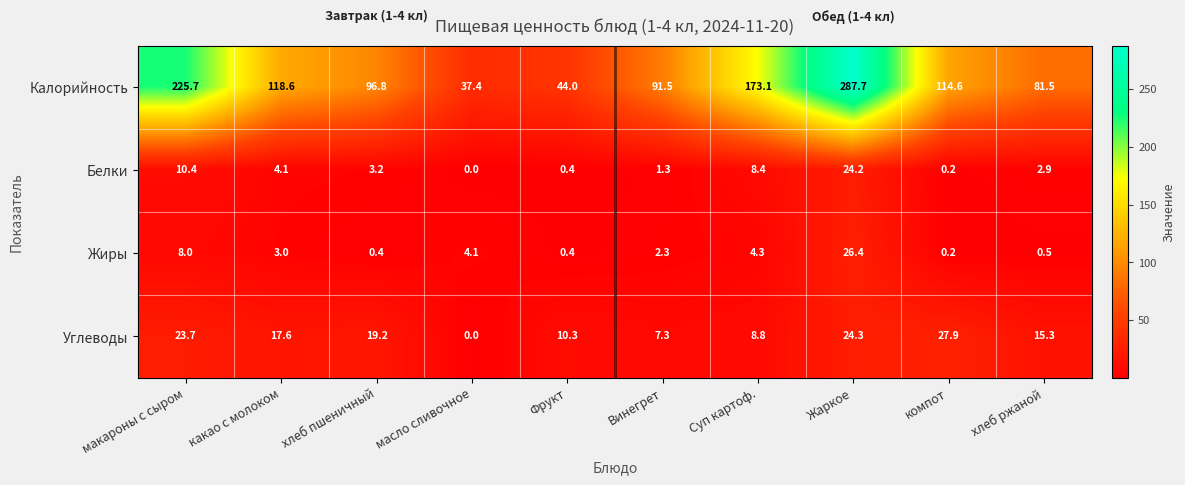

Is it true that Белки equals -14.5 at масло сливочное?

False